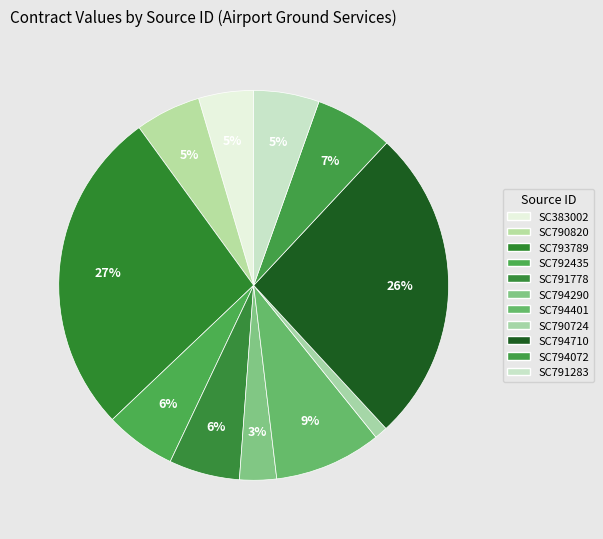

How many segments does this pie chart have?

11